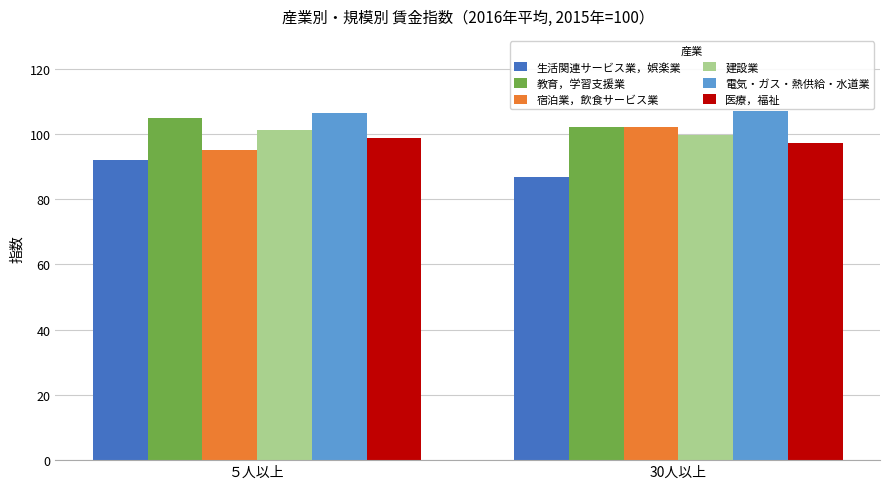

What value does the 医療，福祉 series have at 30人以上?

97.3